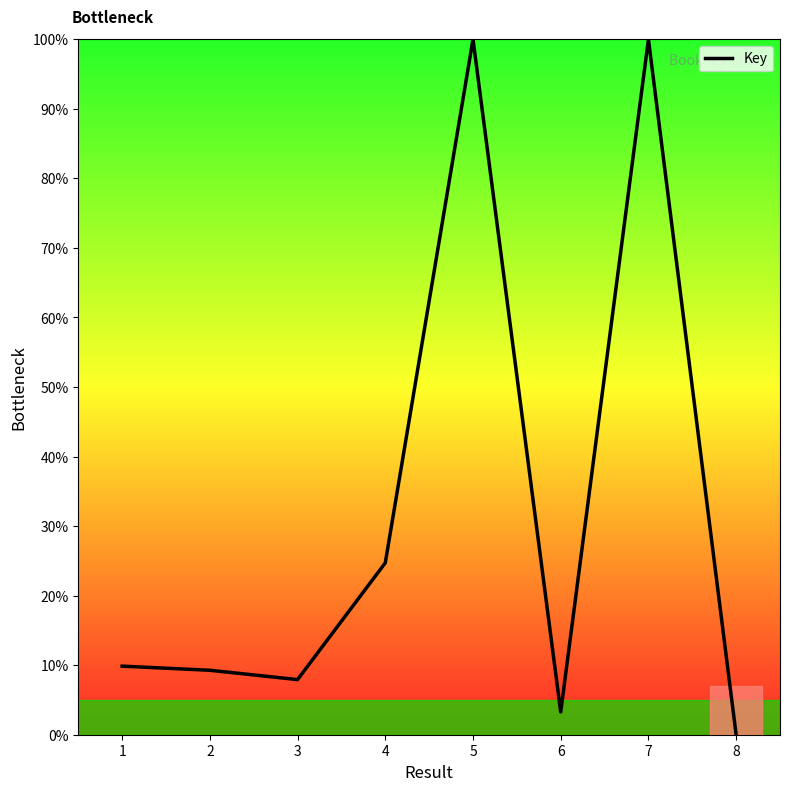

Reading left to right, what are all the values shown in this chart?

1=9.9	2=9.3	3=7.9	4=24.7	5=100.0	6=3.3	7=100.0	8=0.0